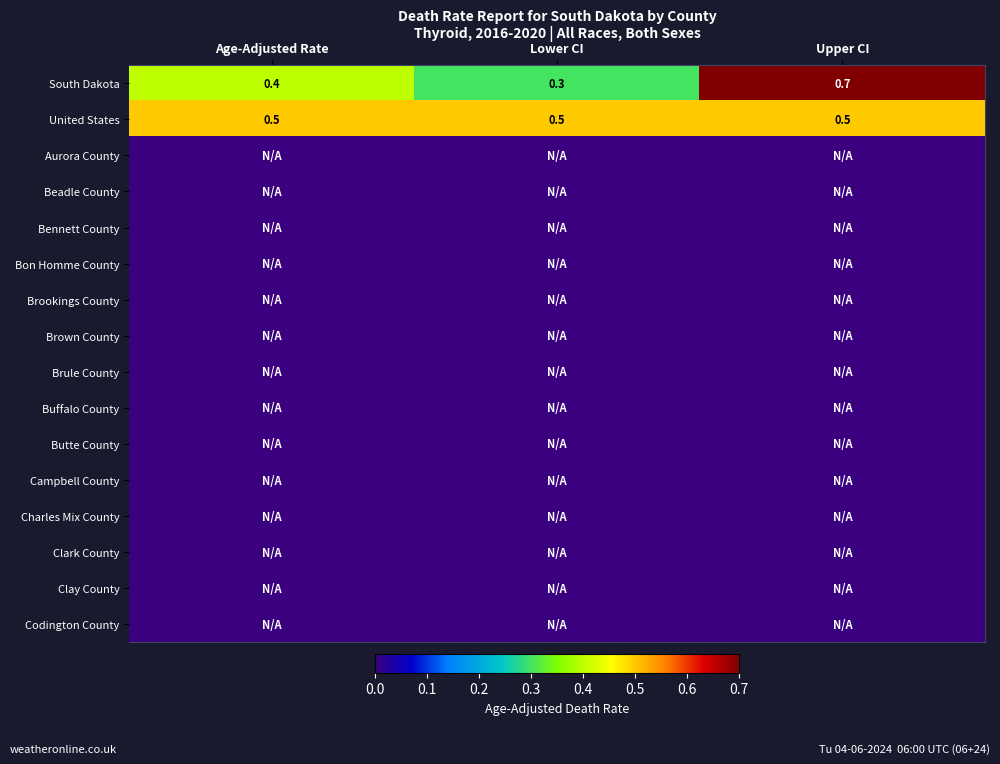

What value does the United States series have at Upper CI?

0.5